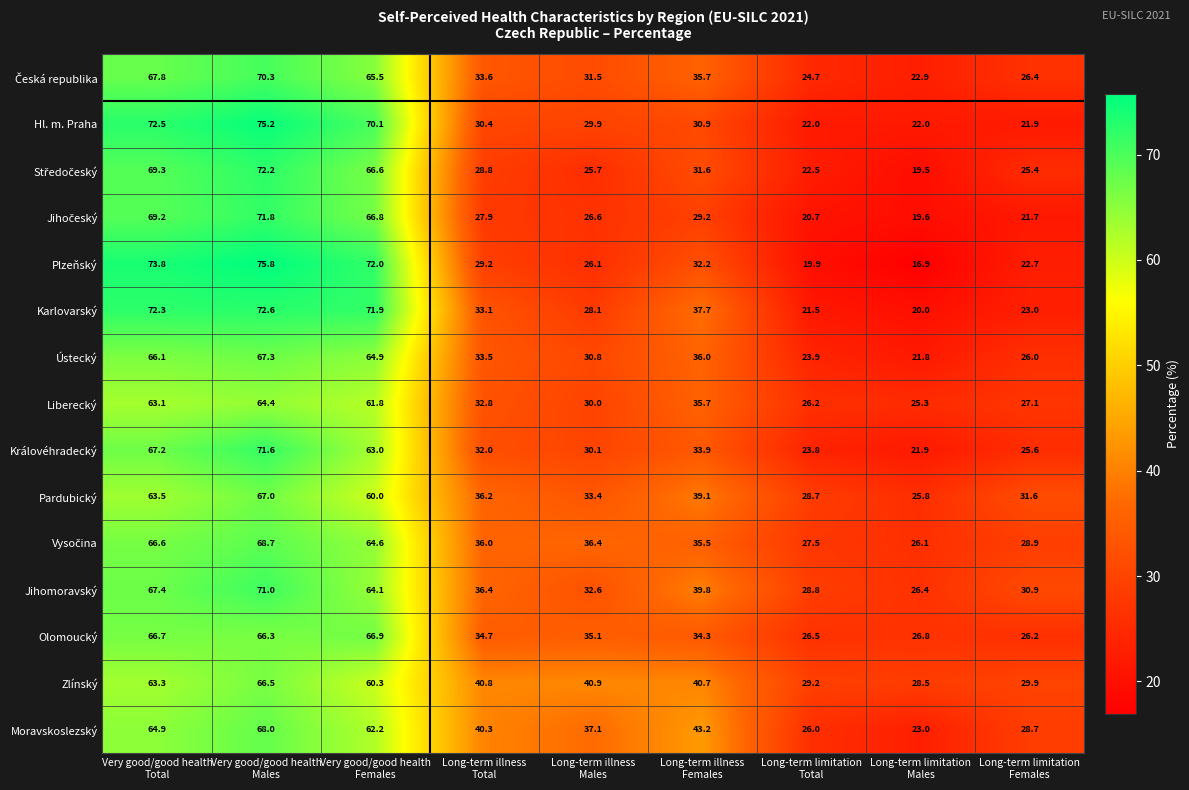

Which series has the largest total across all categories?

Zlínský